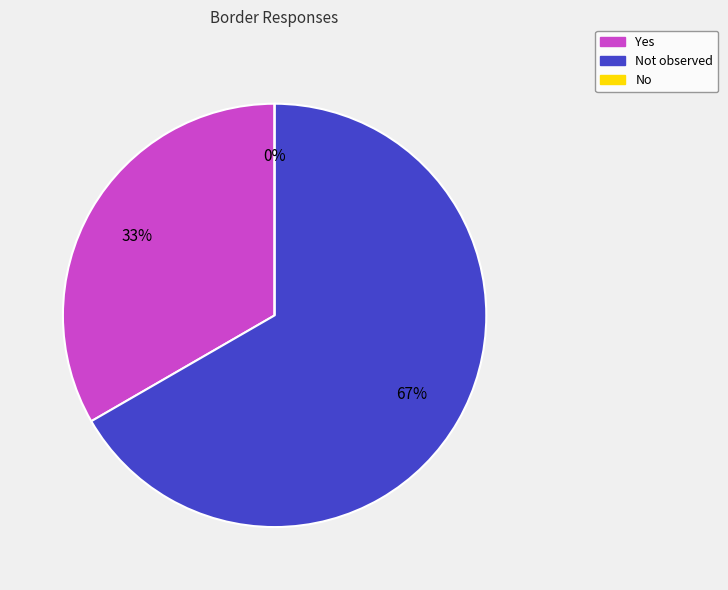

How many segments does this pie chart have?

3